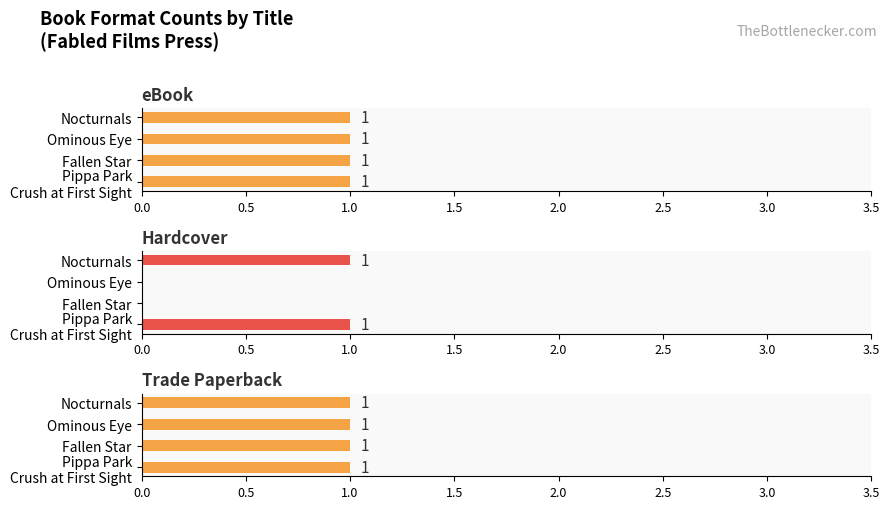

What is the difference between the second highest and minimum values in the Hardcover series?

1.0